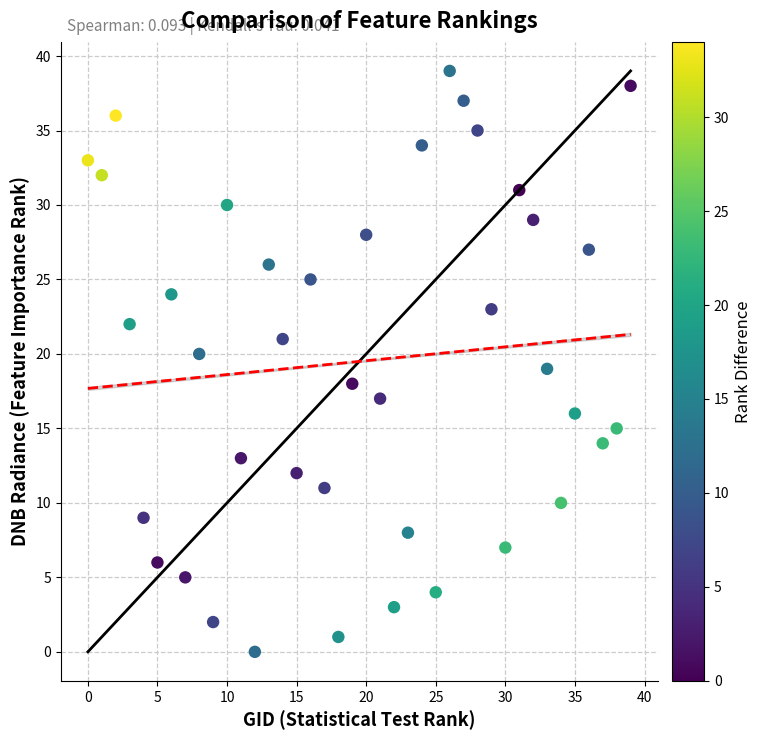

What is the range of X values (max minus min)?

39